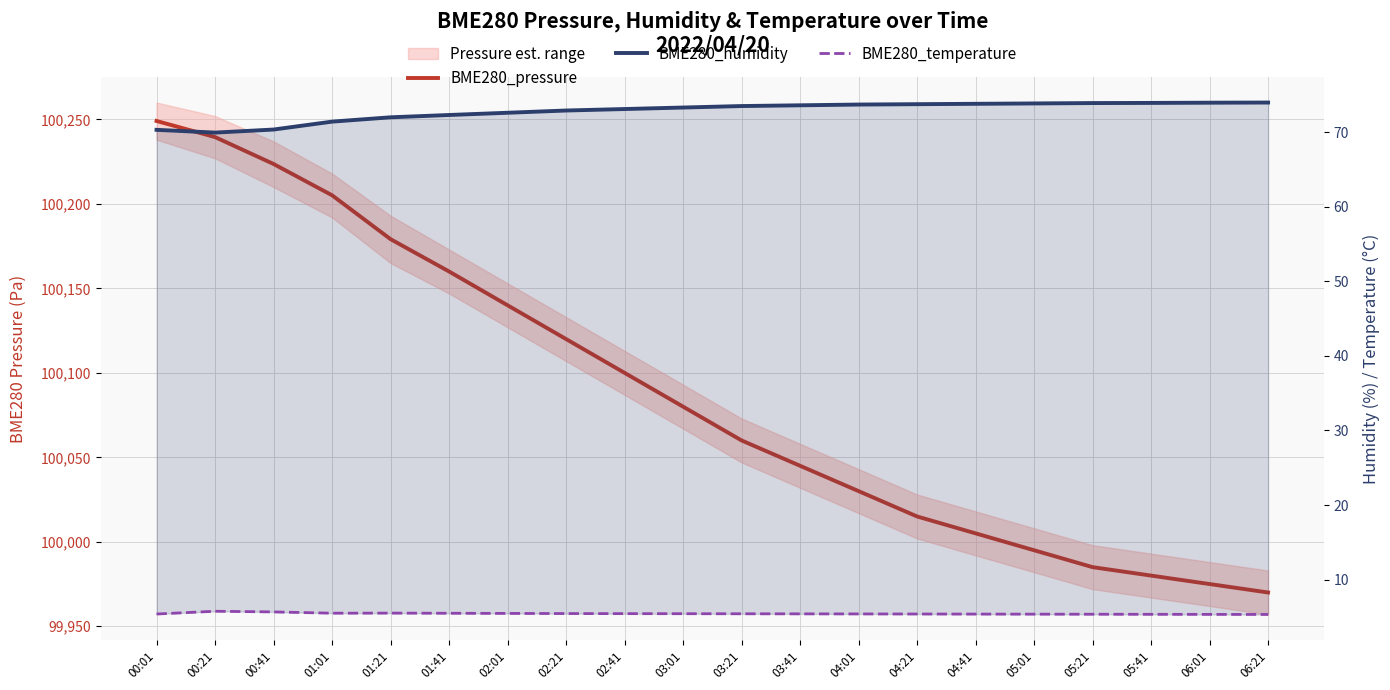

Does the chart have visible grid lines?

Yes